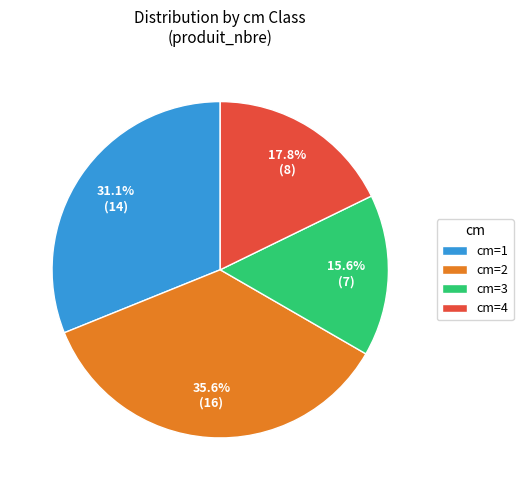

What is the ratio of the value at cm=2 to the value at cm=3?

2.3